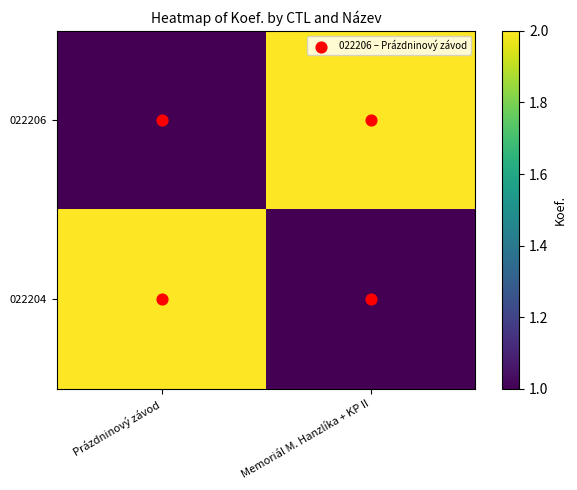

What is the minimum value shown in the chart?

1